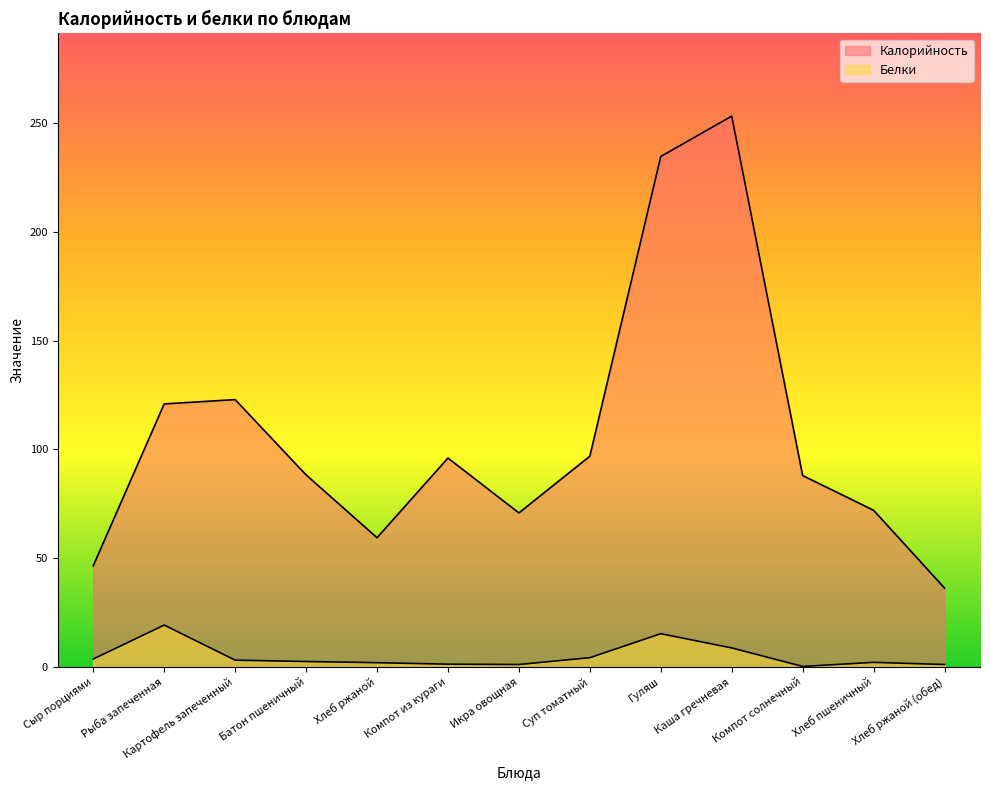

True or false: Калорийность has a value of 88.0 at Компот солнечный.

True